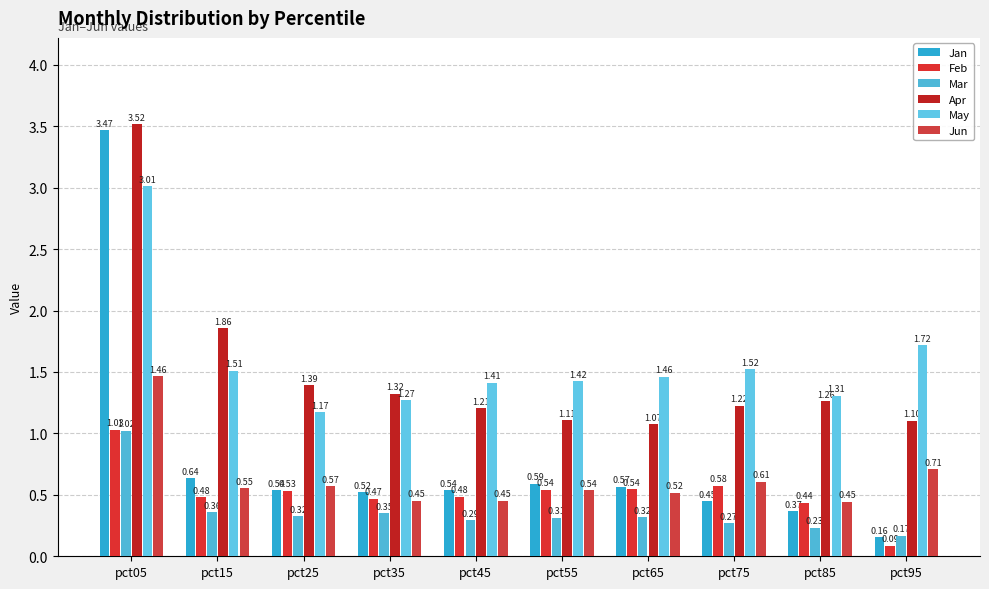

Does the chart contain stacked bars?

No